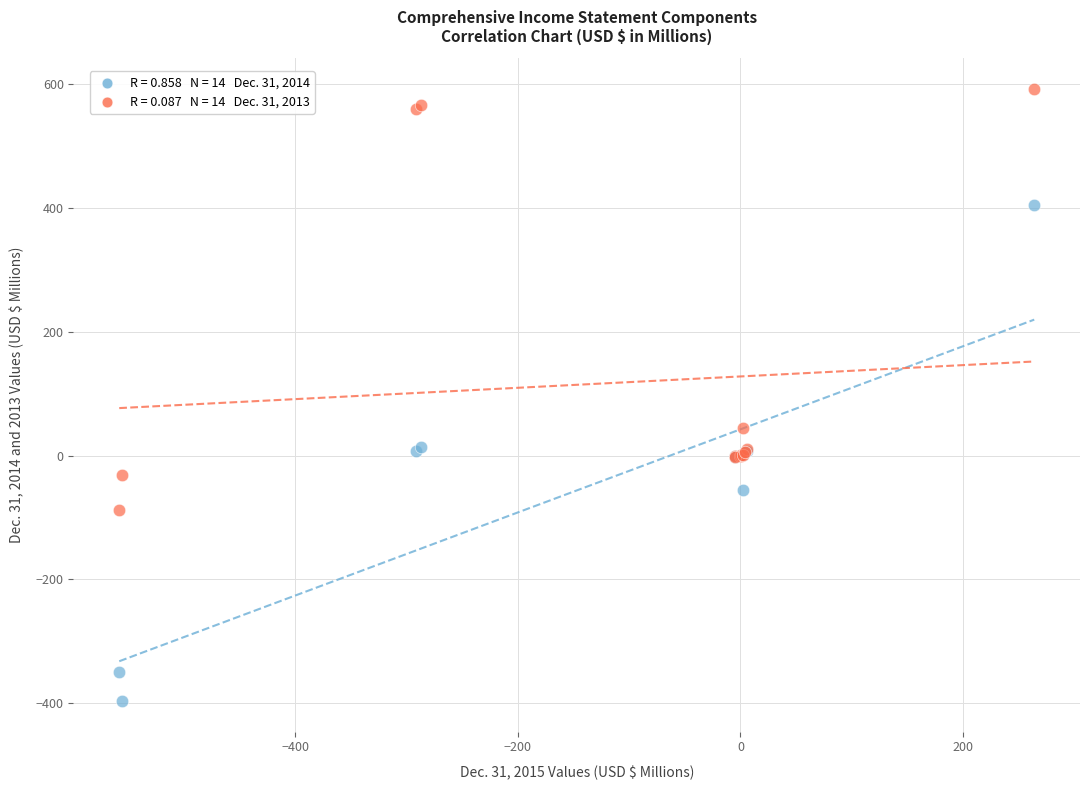

Across all series, what Y value is closest to 98?

45.2